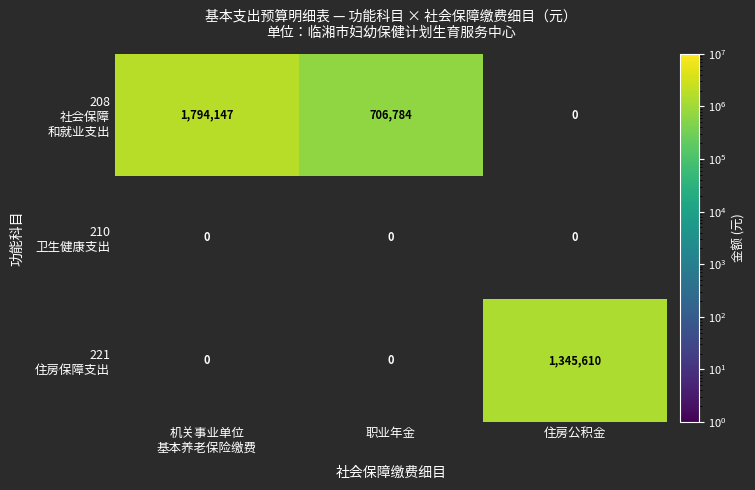

What is the total value across all series at 职业年金?

706784